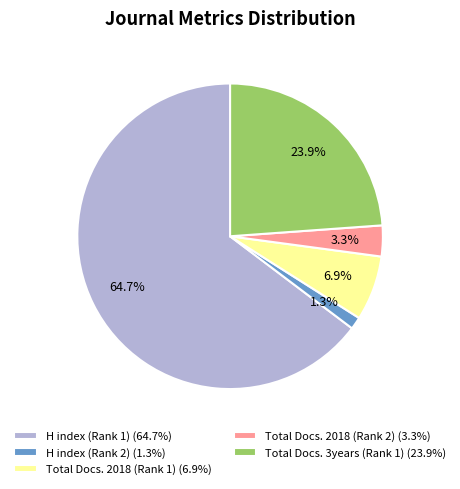

The Total Docs. 2018 (Rank 1) slice represents 7% of the pie. True or false?

True